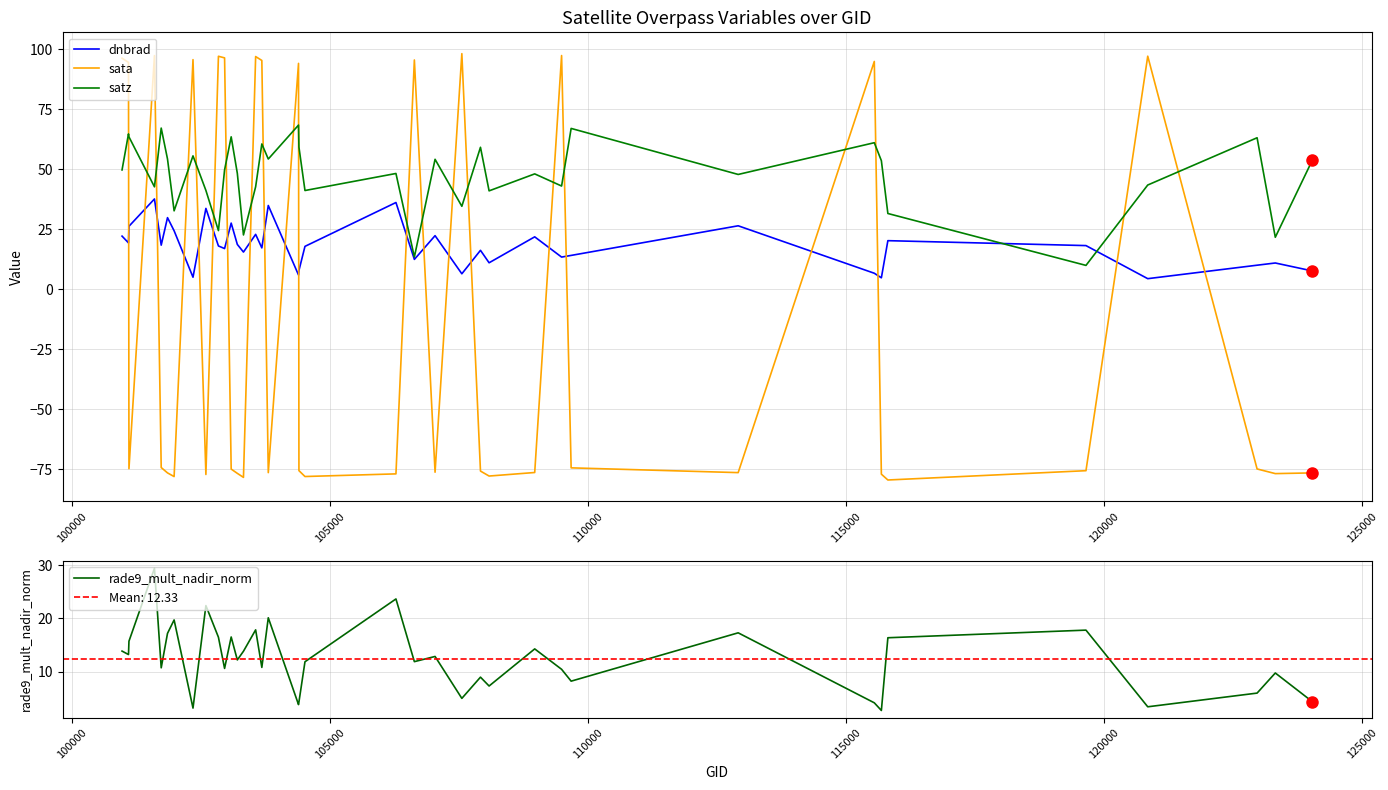

What is the difference between the maximum and second lowest values in the satz series?

54.9